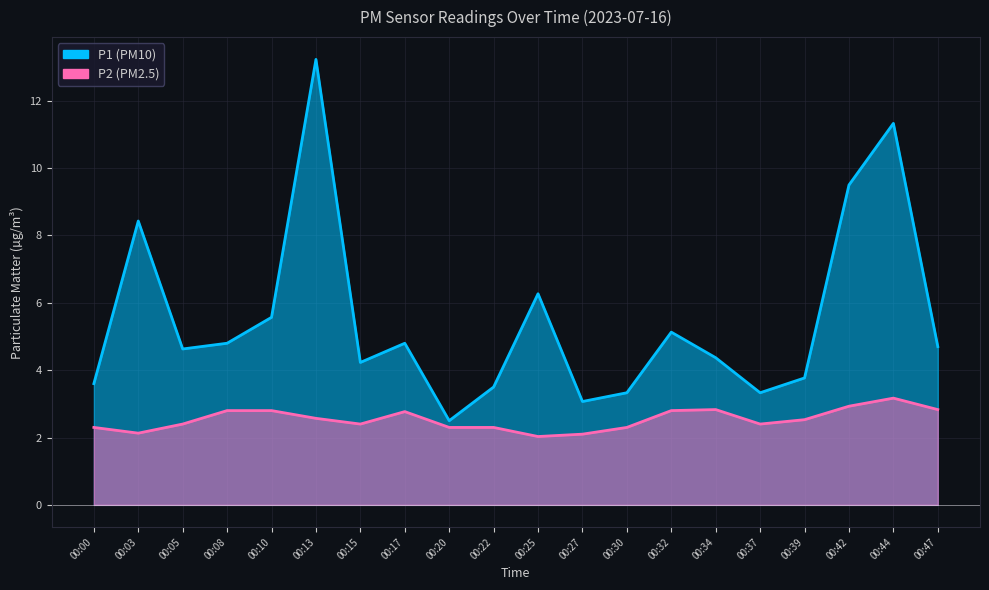

What are all the series names shown in the legend?

P1, P2